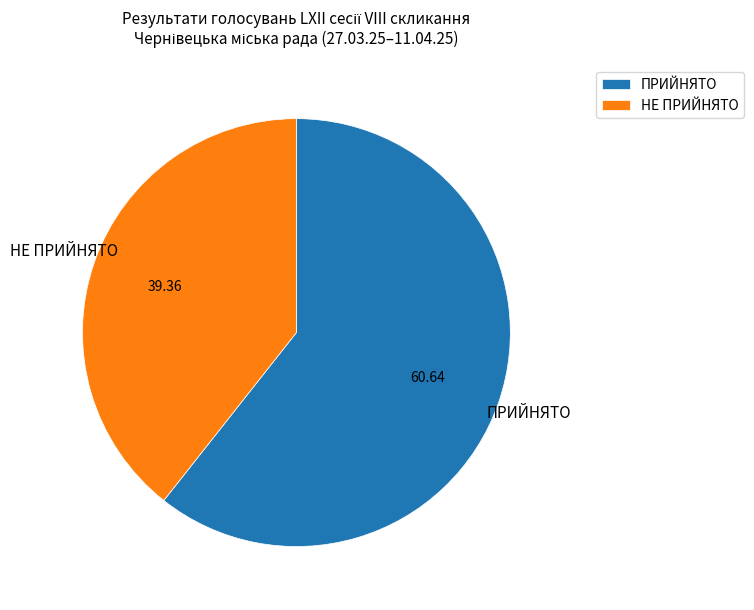

Does НЕ ПРИЙНЯТО represent more than half of the total?

No